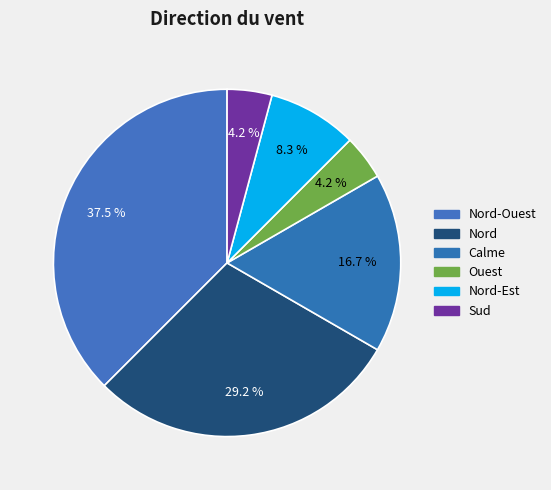

Does any single category account for the majority?

No